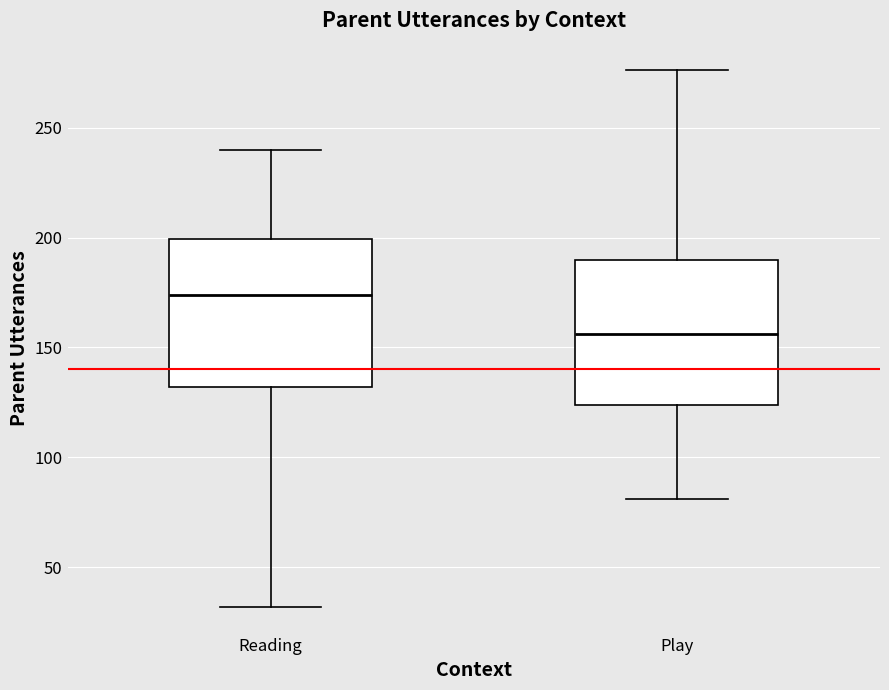

Reading left to right, read every box against the y-axis: the position of its median line, the range the box covers, and the ends of its whiskers. The values are not printed on the chart, so give them approximately, as read against the axis.

Reading: median 175, box 130 to 200, whiskers 30 to 240
Play: median 155, box 125 to 190, whiskers 80 to 275